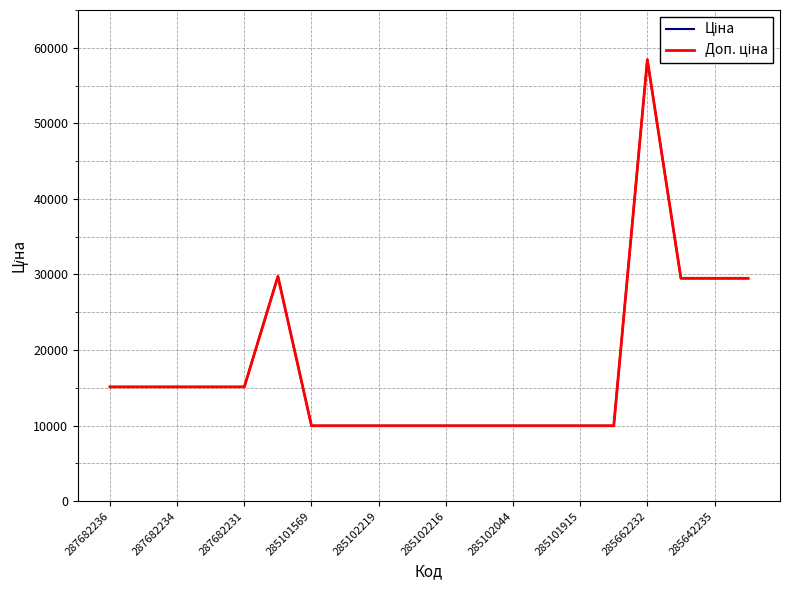

Does the chart have visible grid lines?

Yes